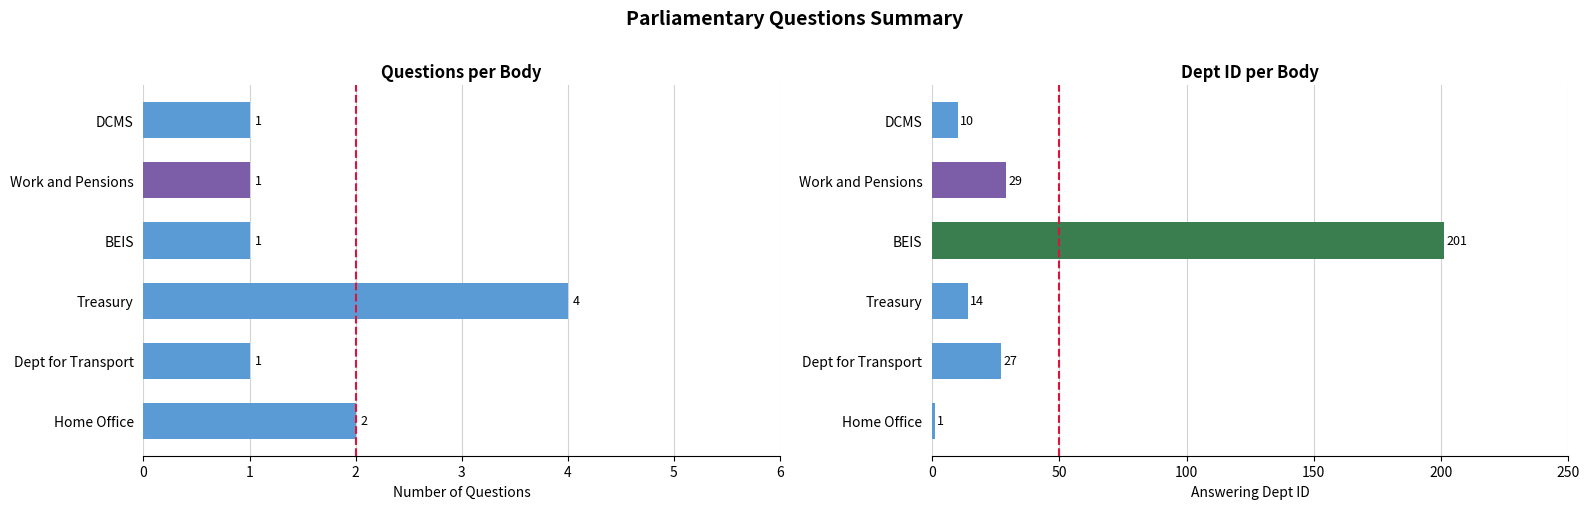

The value of Answering Dept ID at DCMS is 6. True or false?

False